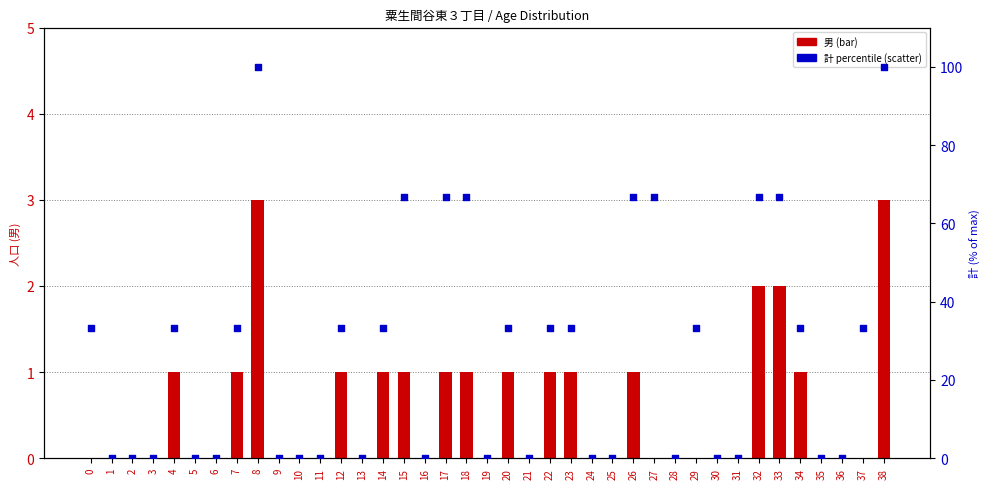

What is the total value across all series at 4?

34.3